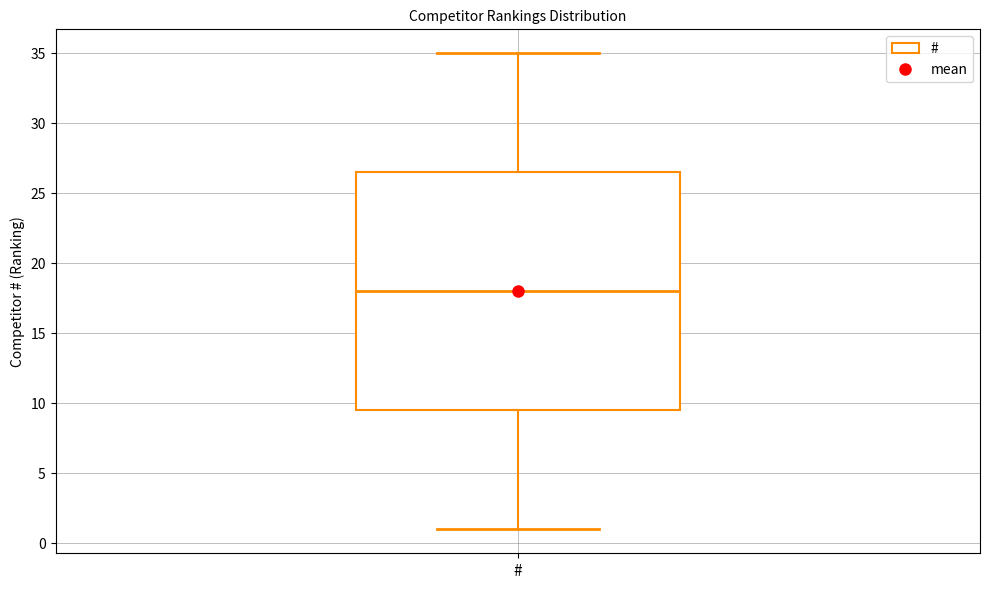

Where is the upper edge of the box for # on the y-axis? The values are not printed on the chart, so give them approximately, as read against the axis.

26.5